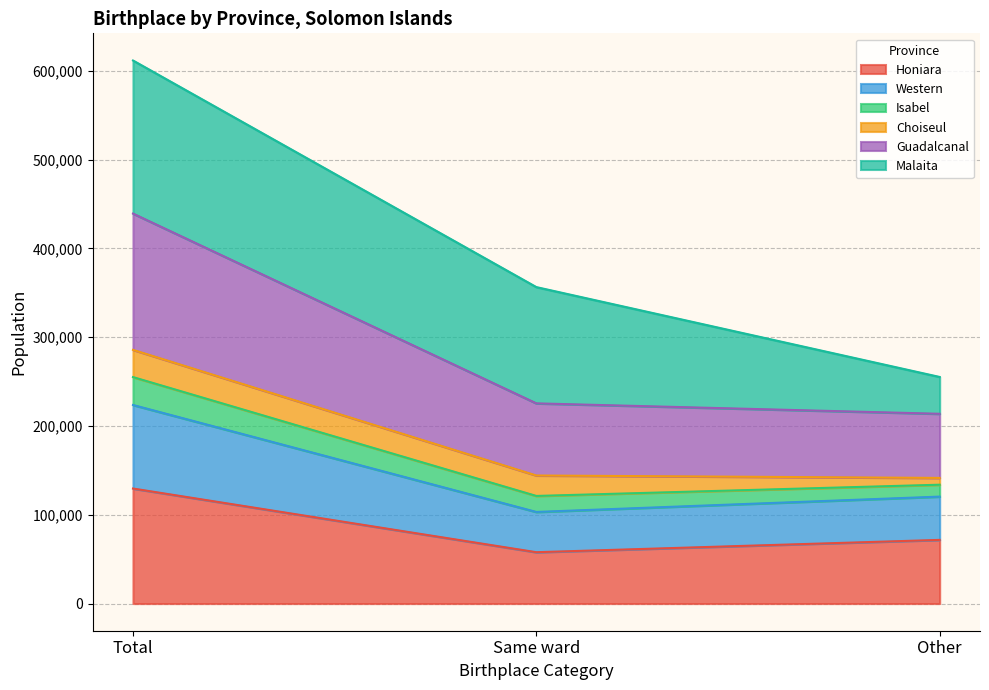

Which category has the highest value in the Honiara series?

Total